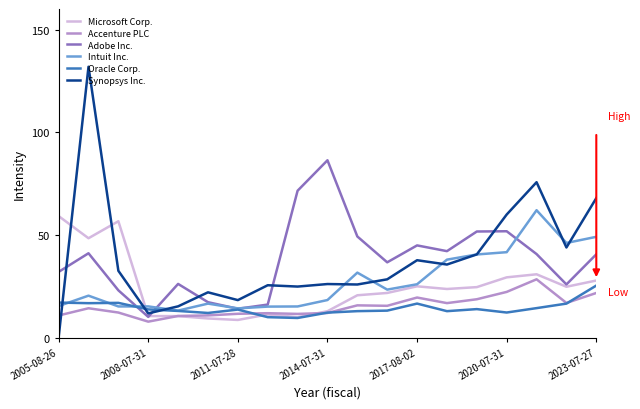

Which series has the largest range (max minus min)?

Synopsys Inc.